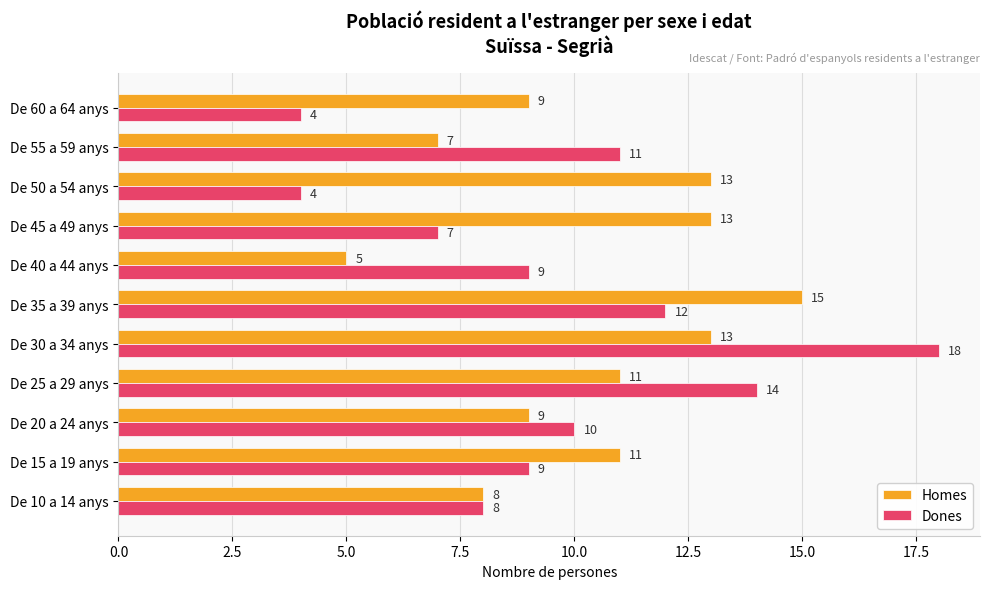

Count the Homes values in the range 8 to 13.

8